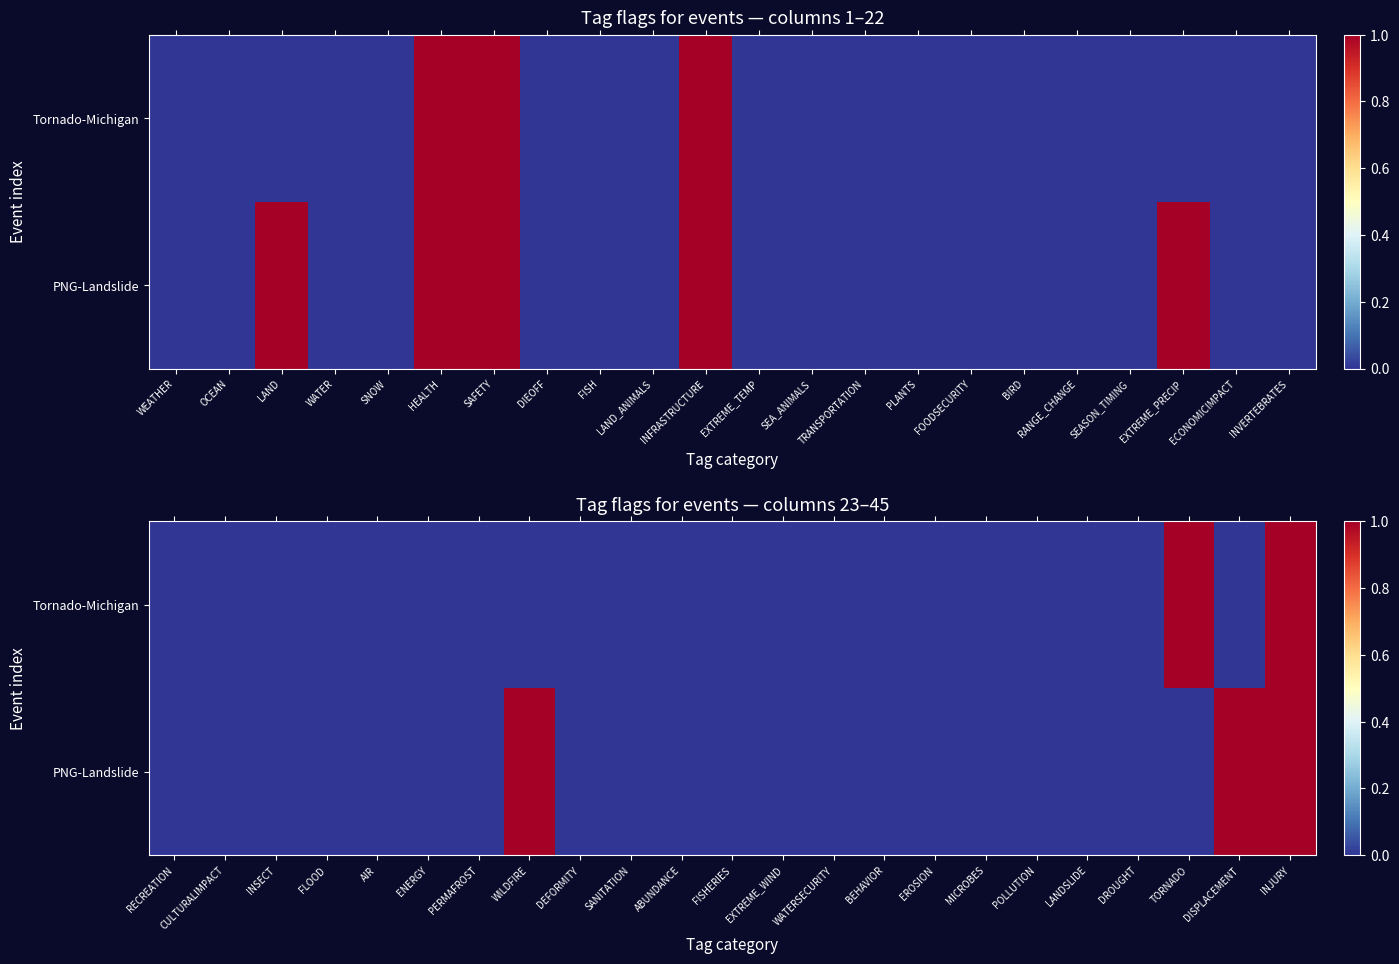

What is the maximum value shown in the chart?

1